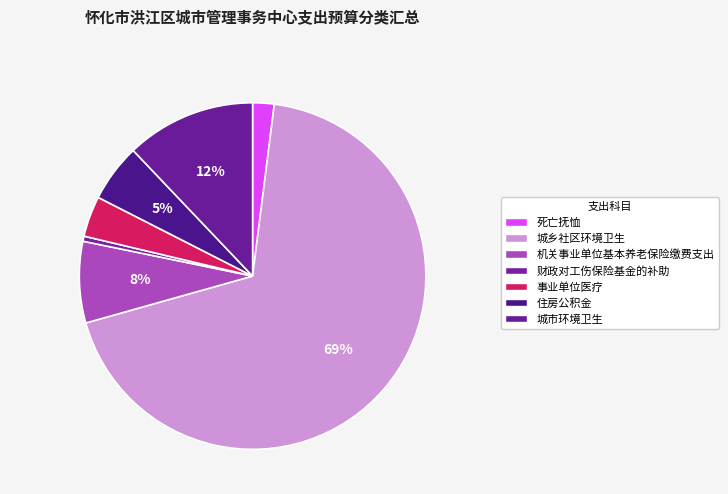

What is the majority slice?

城乡社区环境卫生